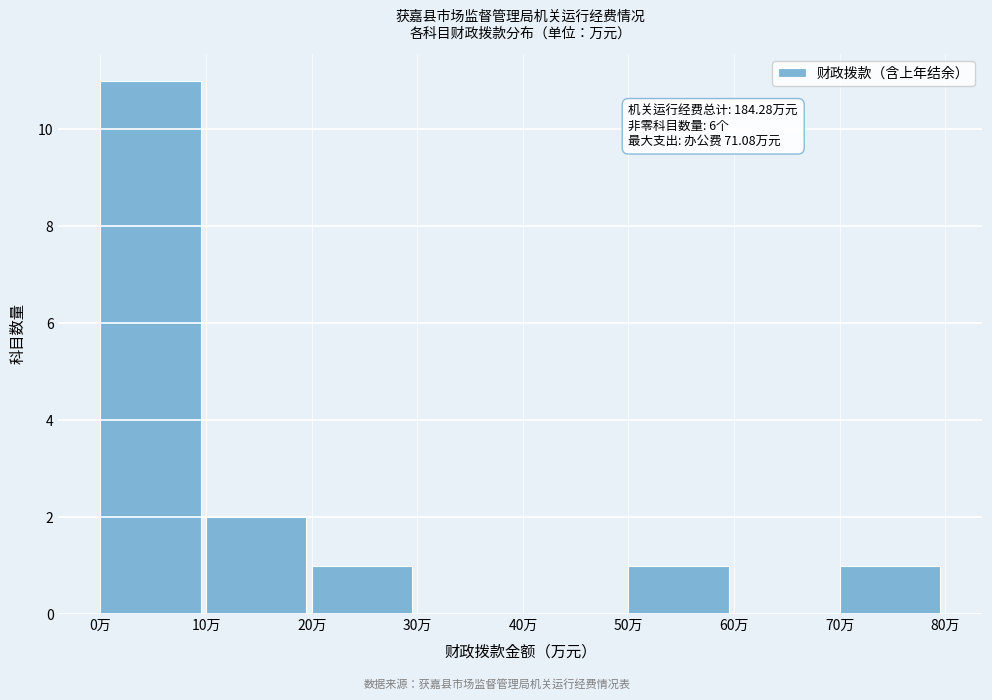

Which range on the x-axis has the tallest bar?

0 to 10